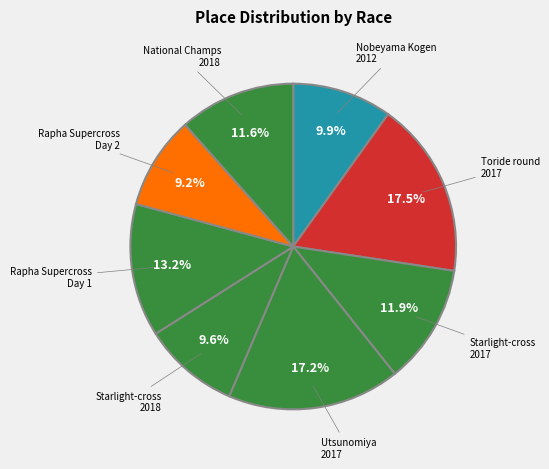

Count the number of slices in the pie.

8